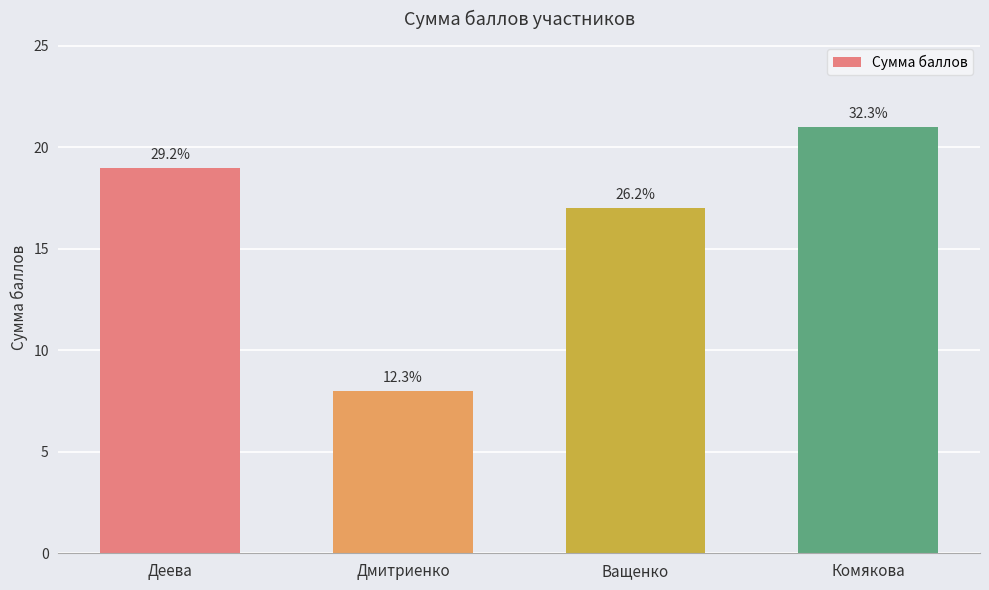

Reading right to left, what are all the values shown in this chart?

21	17	8	19